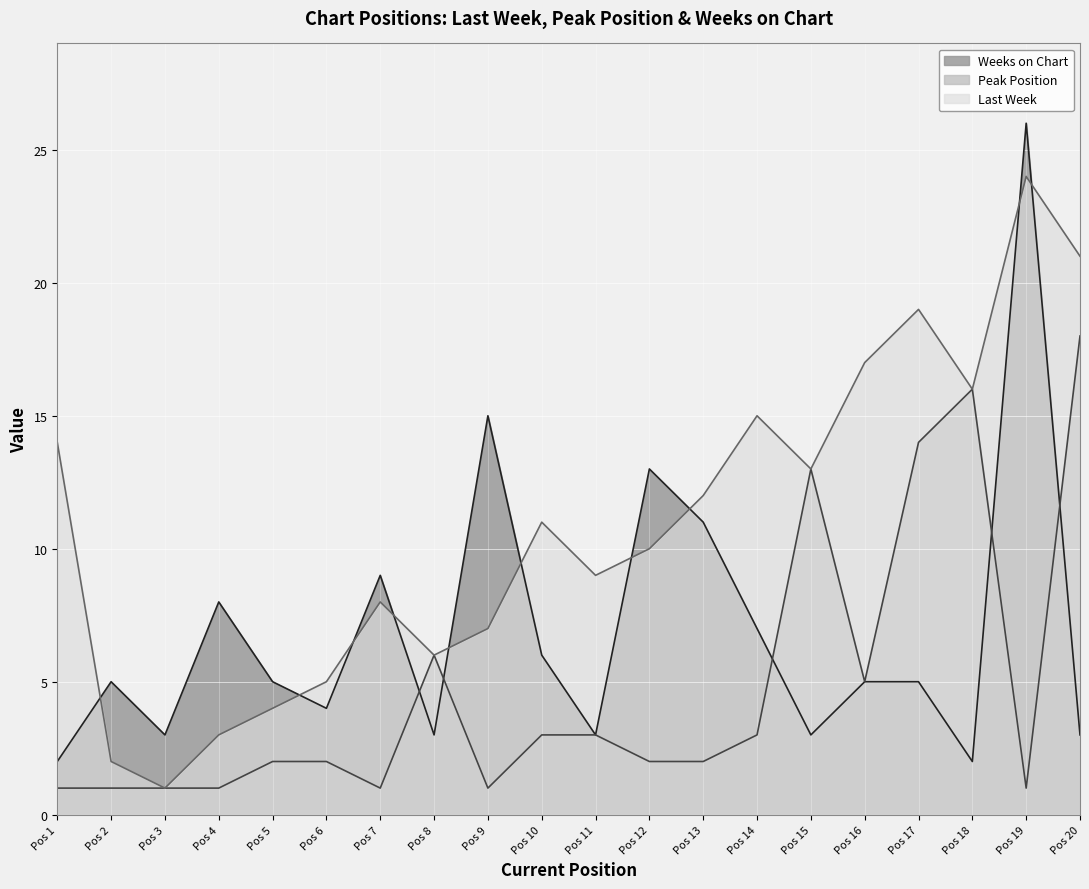

What is the difference between the maximum and second lowest values in the Peak Position series?

17